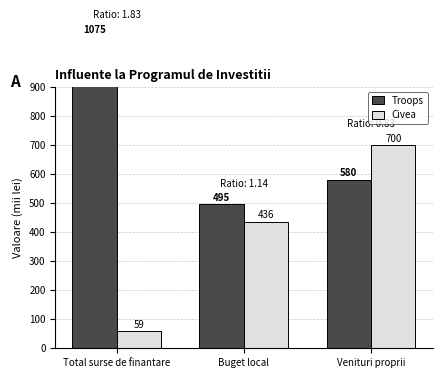

What is the average value of the Troops series?

717